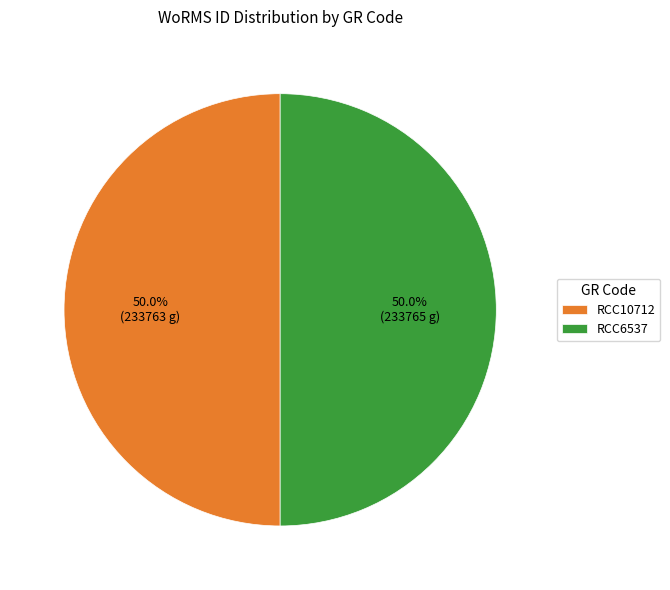

Combined, what portion of the pie is RCC6537 and RCC10712?

100.0%